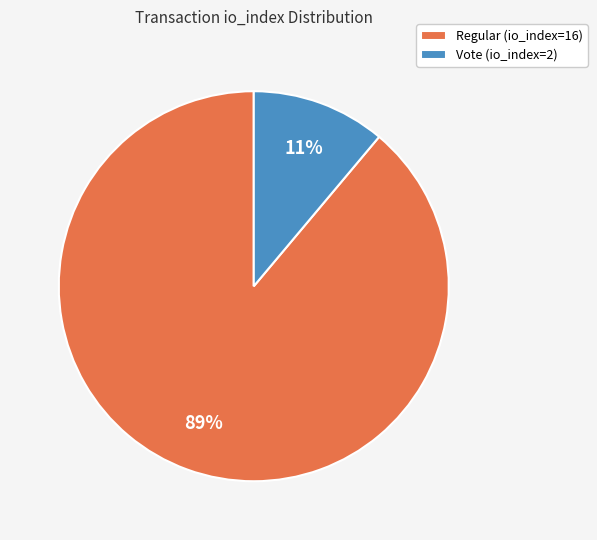

How many segments does this pie chart have?

2